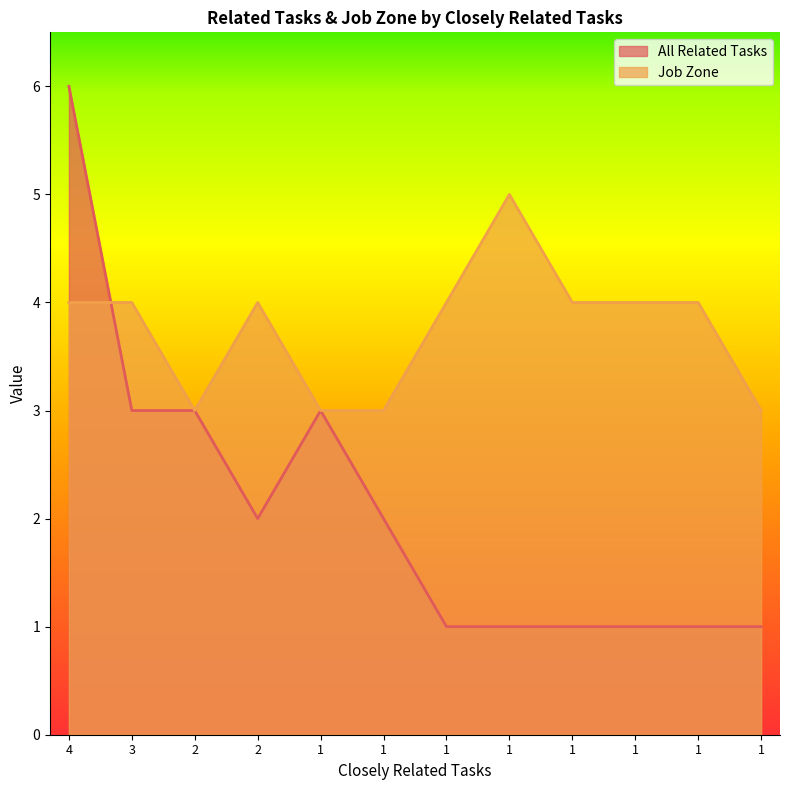

True or false: Job Zone has a value of 7 at 1.

False